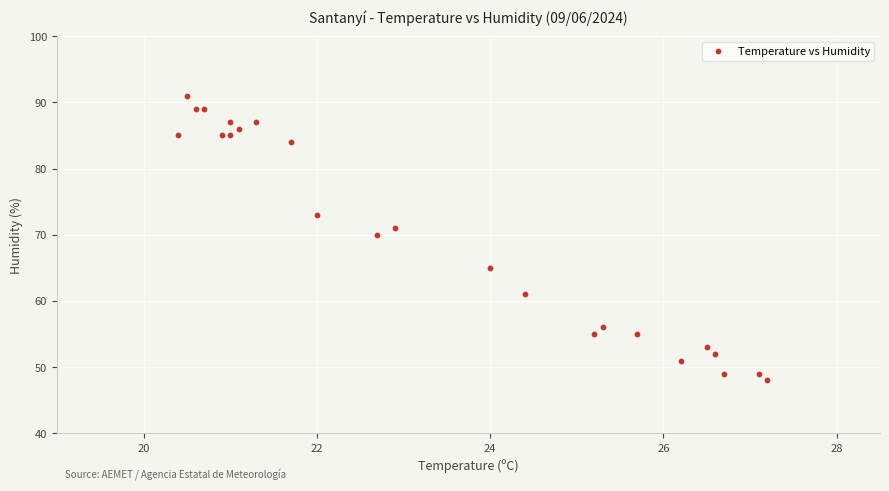

What Y value in the scatter plot is closest to 69?

70